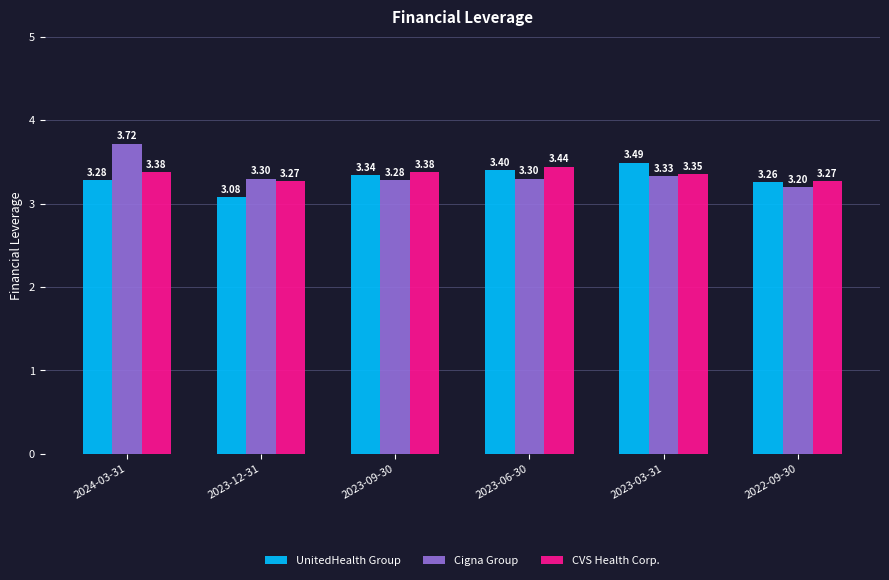

What is the total value across all series at 2023-12-31?

9.7